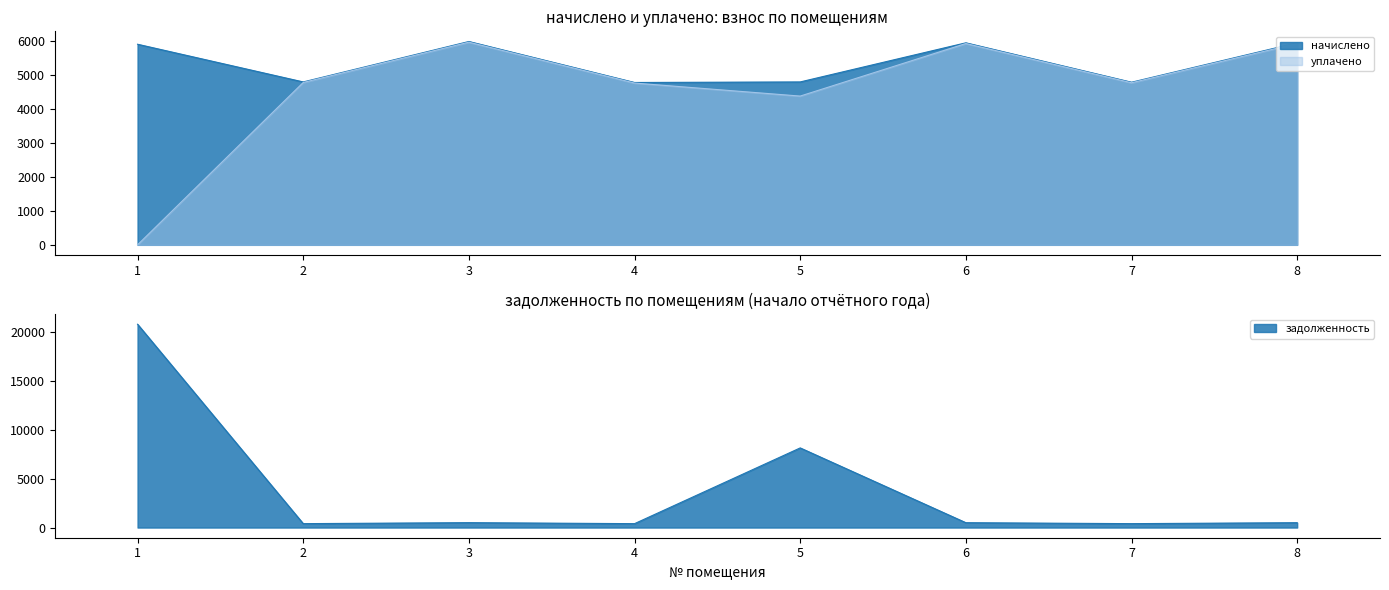

How many data points in уплачено are less than 4787?

4